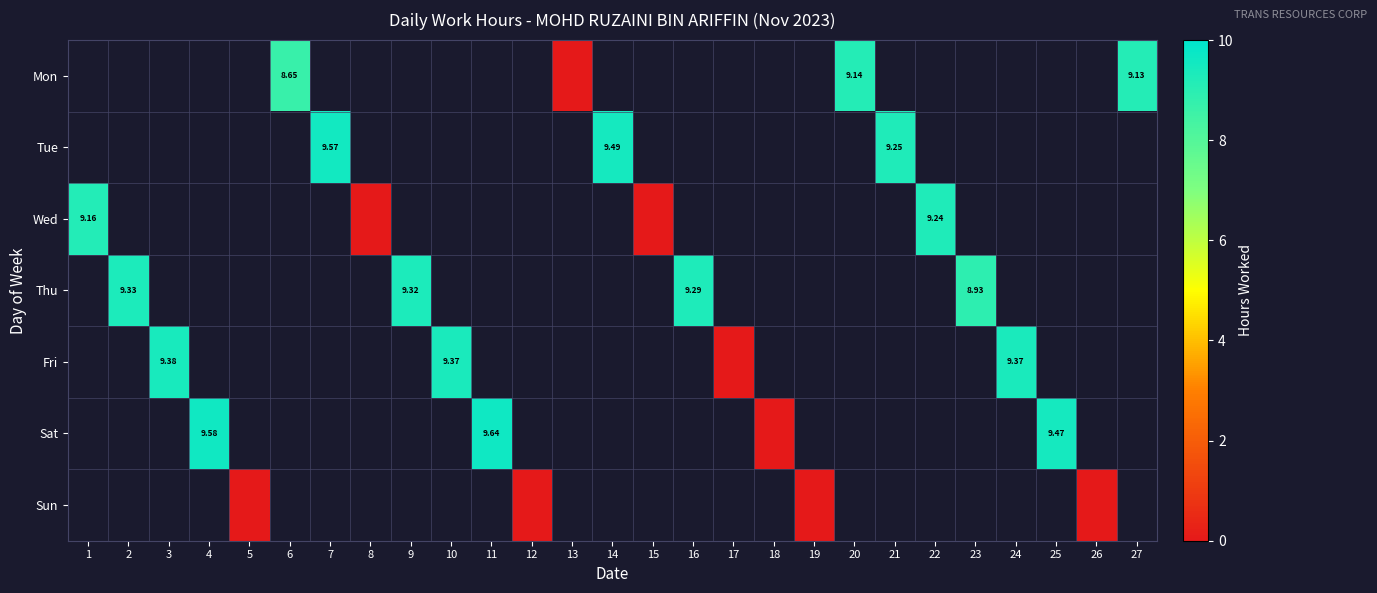

At 15, list the series in order from smallest to largest.

Mon, Tue, Wed, Thu, Fri, Sat, Sun